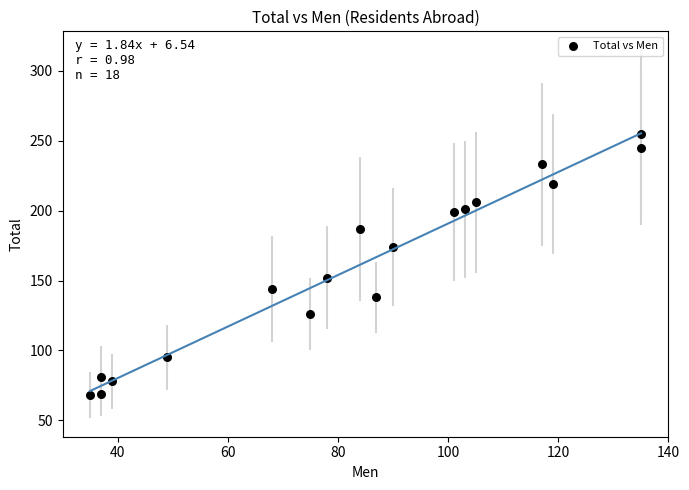

What Y value in the scatter plot is closest to 161?

152